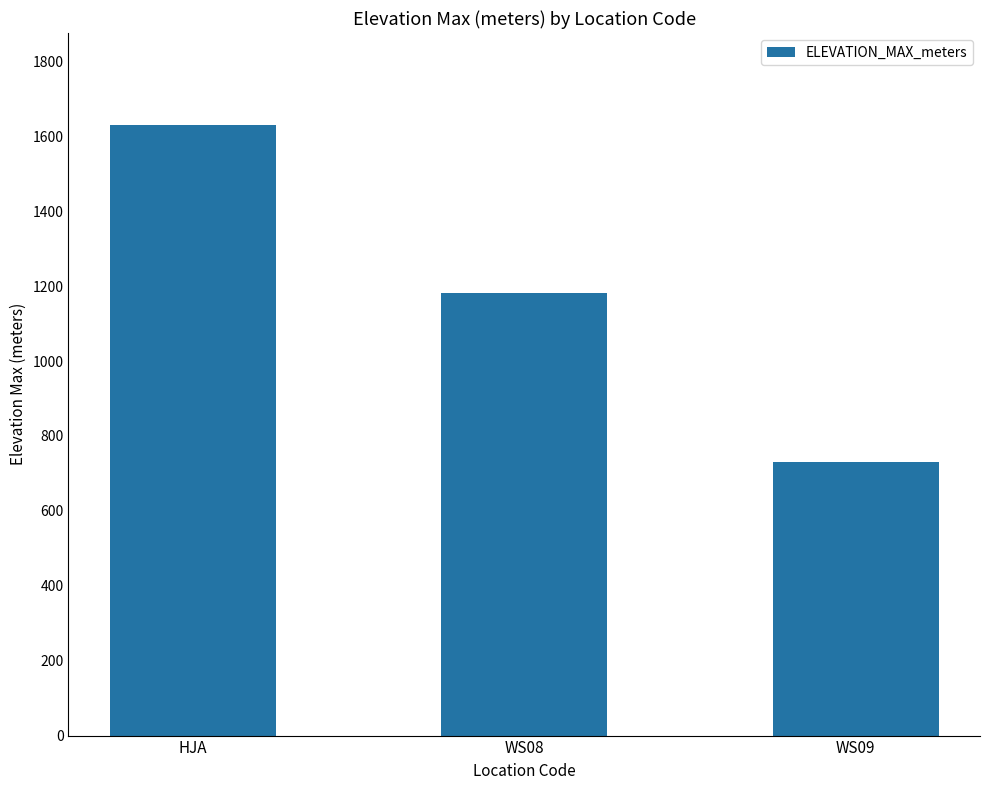

Does the chart contain stacked bars?

No